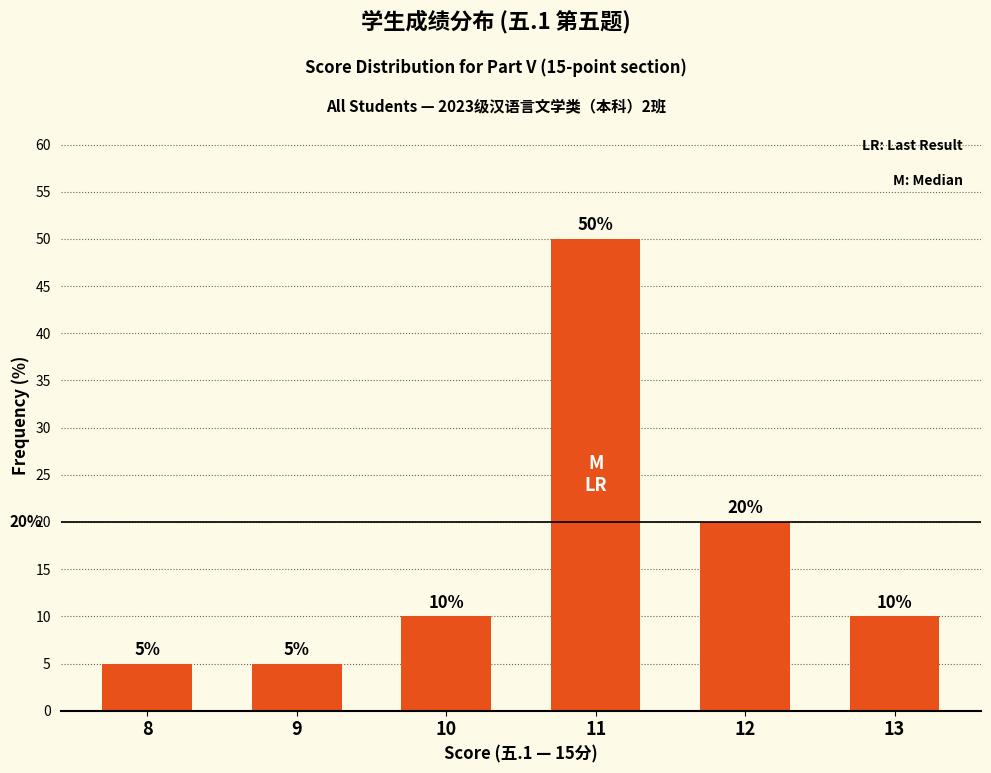

Is it true that the value at 10 is 10?

True